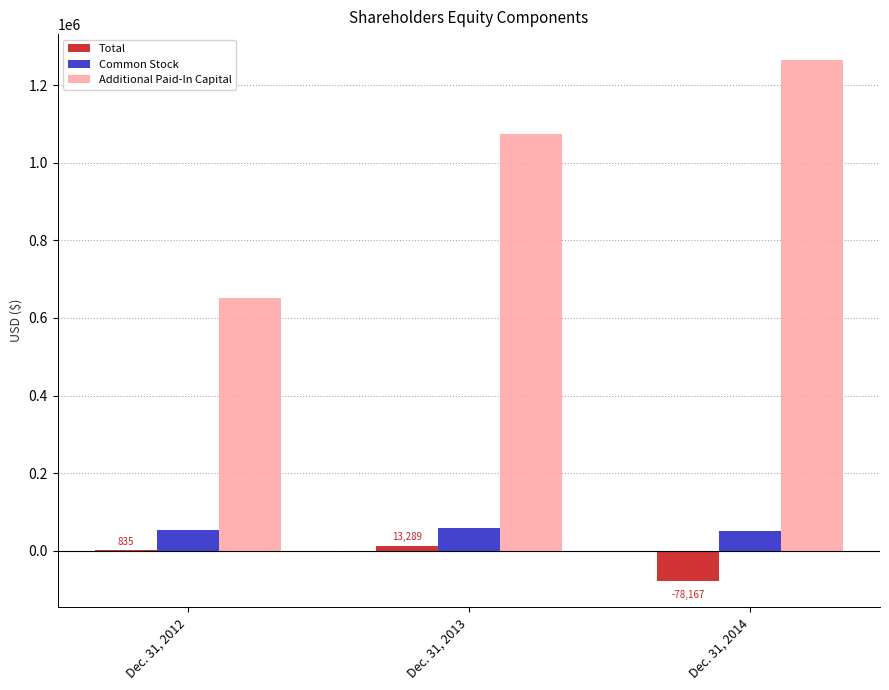

What is the total value across all series at Dec. 31, 2014?

1236187